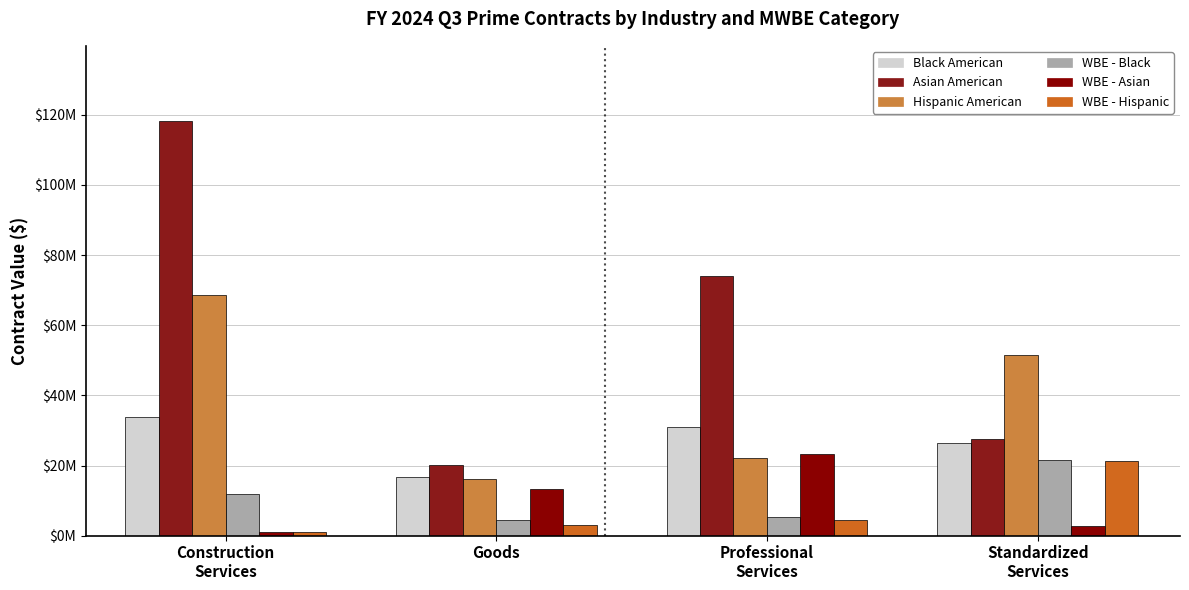

What is the approximate value of WBE - Black at Professional
Services?

5321863.6